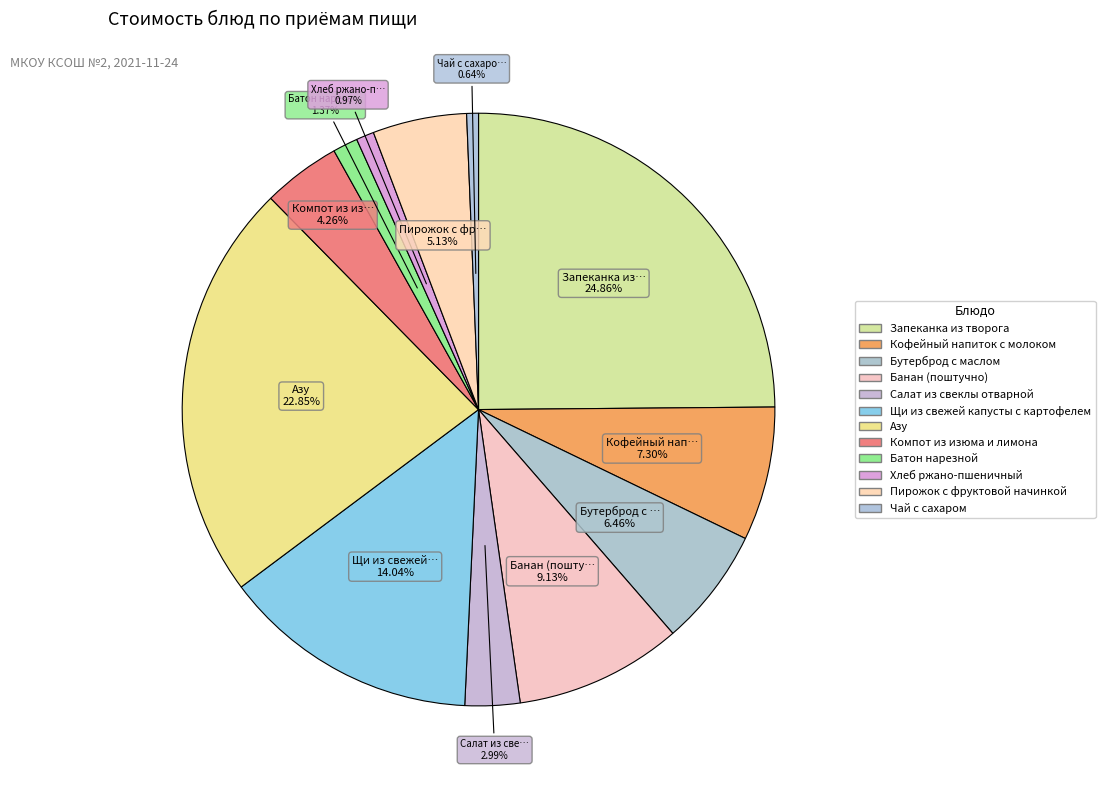

How many segments does this pie chart have?

12